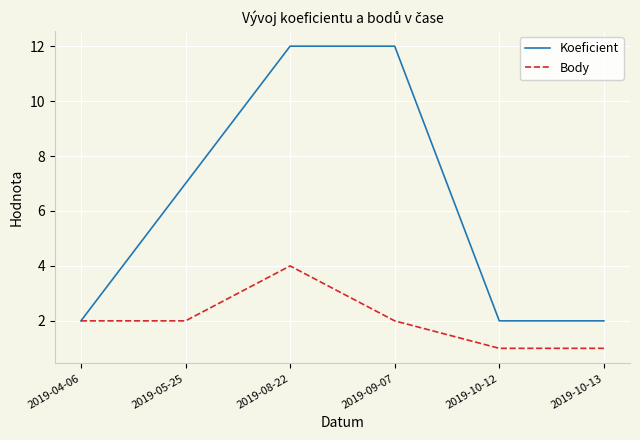

Is it true that Body equals 2 at 2019-05-25?

True